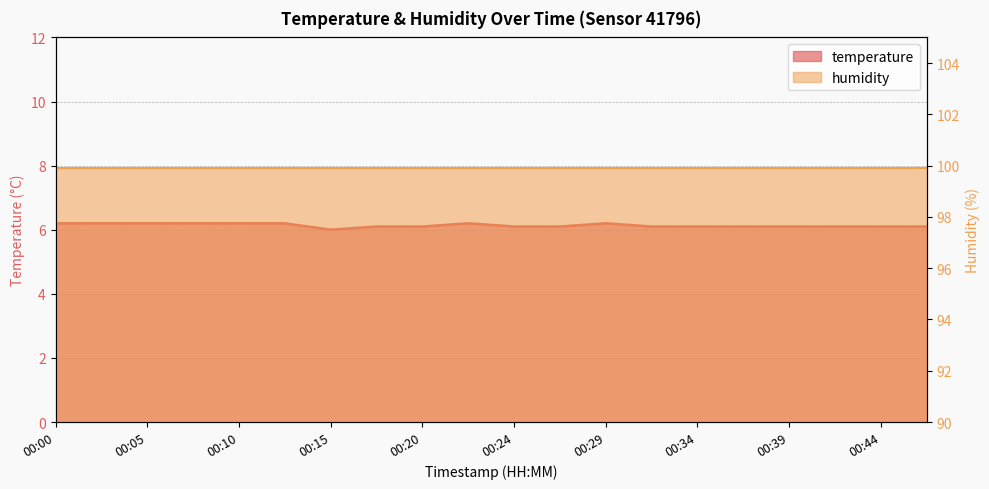

How many points are higher than both their immediate neighbors (excluding endpoints)?

2